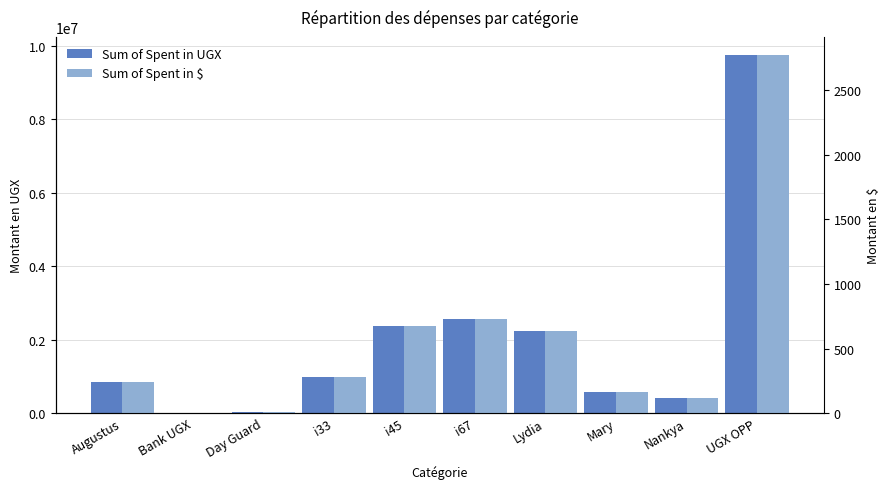

True or false: Sum of Spent in $ has a value of 2.5 at Bank UGX.

False